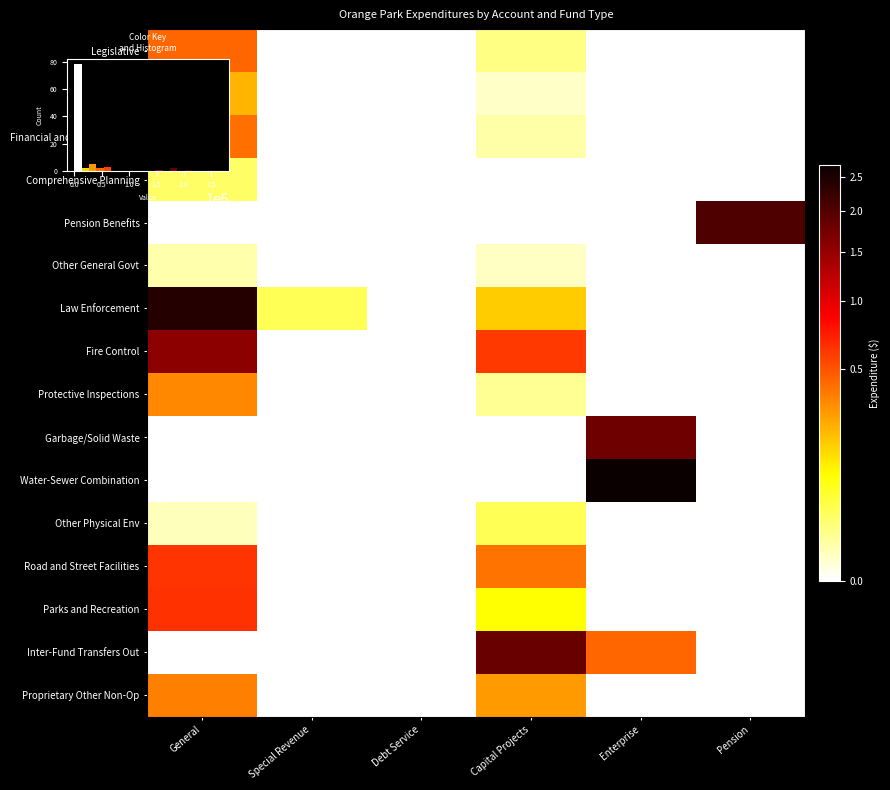

What is the spread (max minus min) of values at General?

2425978